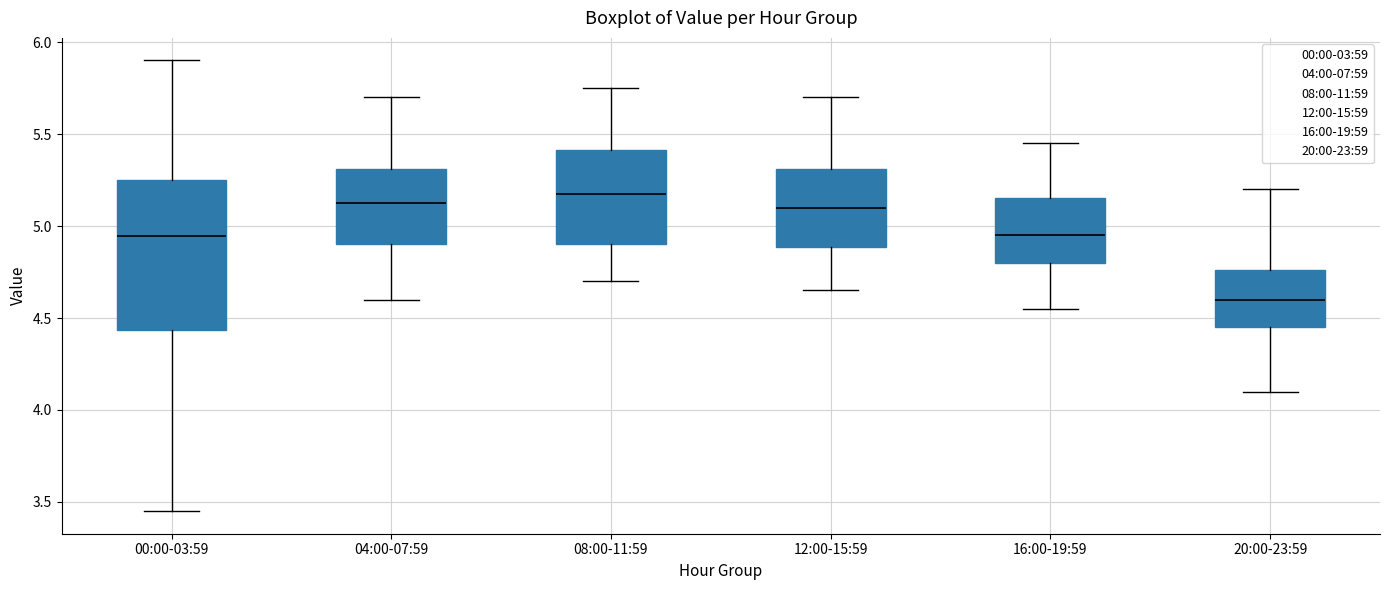

Reading left to right, read every box against the y-axis: the position of its median line, the range the box covers, and the ends of its whiskers. The values are not printed on the chart, so give them approximately, as read against the axis.

00:00-03:59: median 4.95, box 4.45 to 5.25, whiskers 3.45 to 5.90
04:00-07:59: median 5.15, box 4.90 to 5.30, whiskers 4.60 to 5.70
08:00-11:59: median 5.20, box 4.90 to 5.40, whiskers 4.70 to 5.75
12:00-15:59: median 5.10, box 4.90 to 5.30, whiskers 4.65 to 5.70
16:00-19:59: median 4.95, box 4.80 to 5.15, whiskers 4.55 to 5.45
20:00-23:59: median 4.60, box 4.45 to 4.75, whiskers 4.10 to 5.20